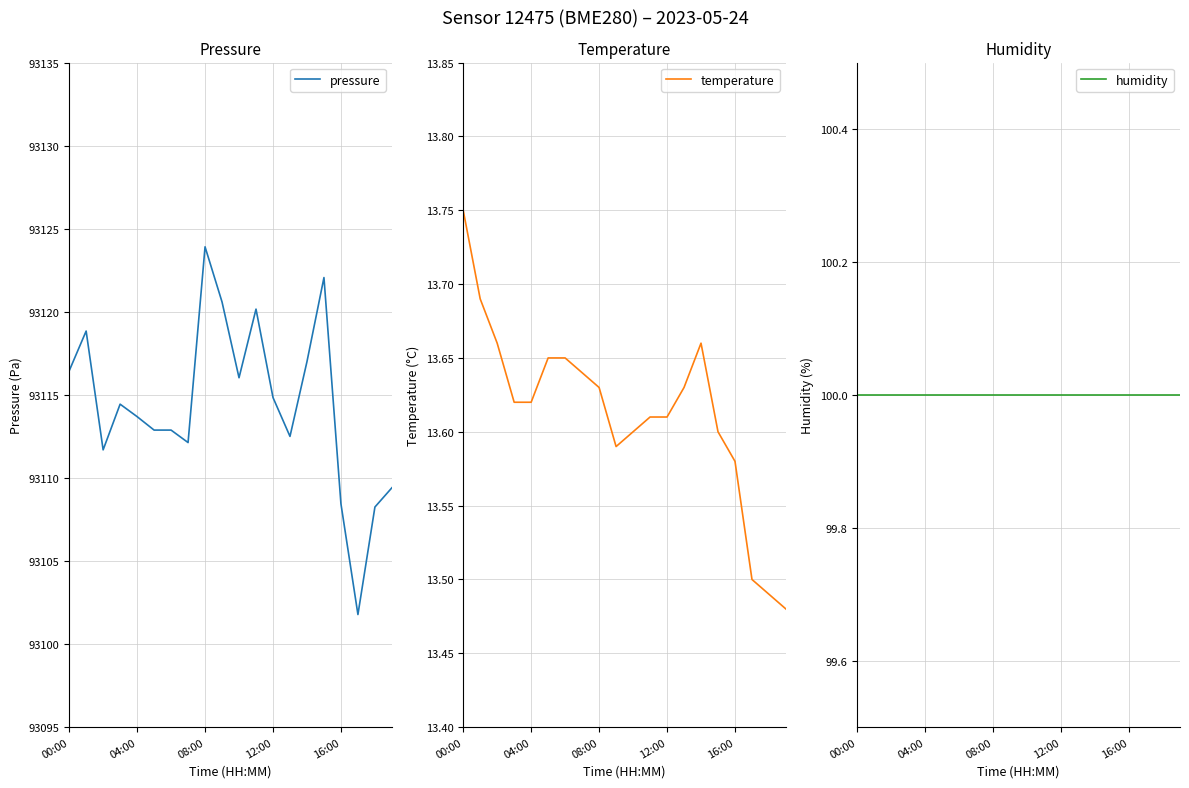

The pressure series shows 93113.7 at 04:00. True or false?

True